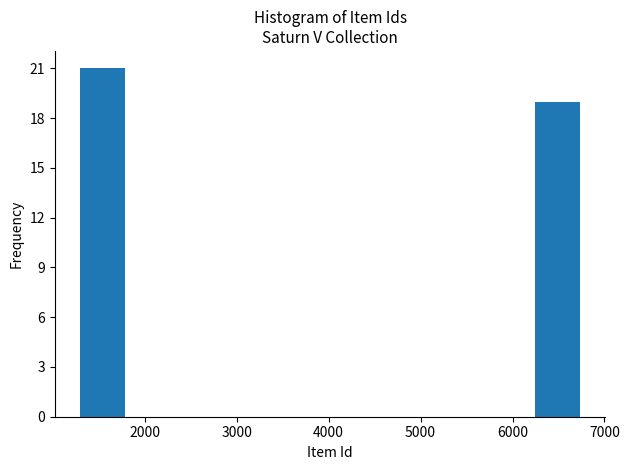

What is the height of the bar covering 6200 to 6800 on the x-axis? Neither the bar edges nor the heights are printed on the chart, so give them approximately, as read against the axes.

19